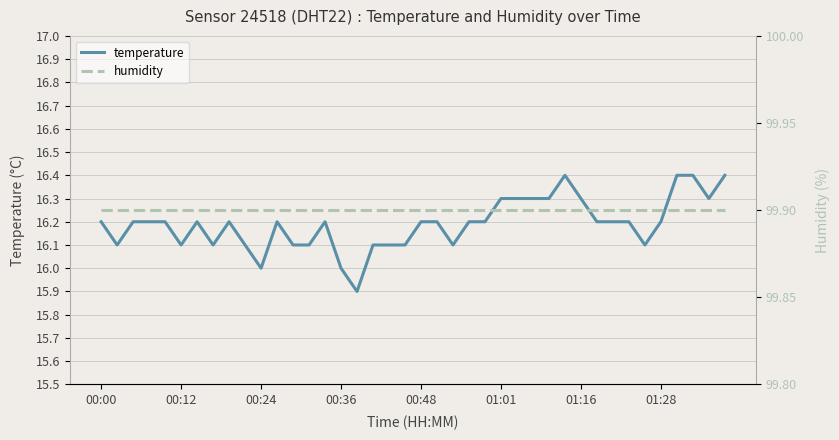

The humidity series shows 46.8 at 18. True or false?

False